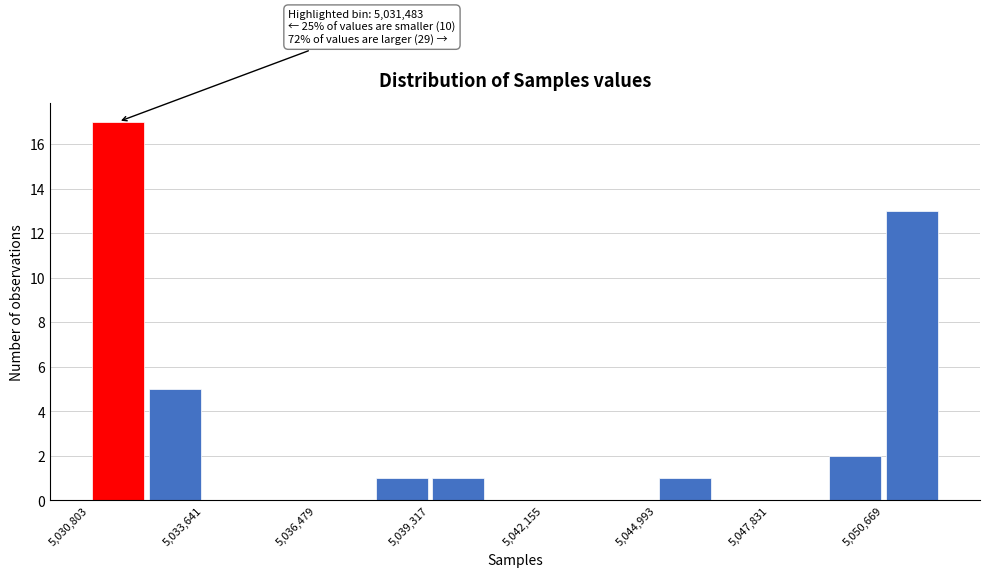

Around what value on the x-axis is the tallest bar? Give the approximate position of its centre, as read against the axis.

5031500